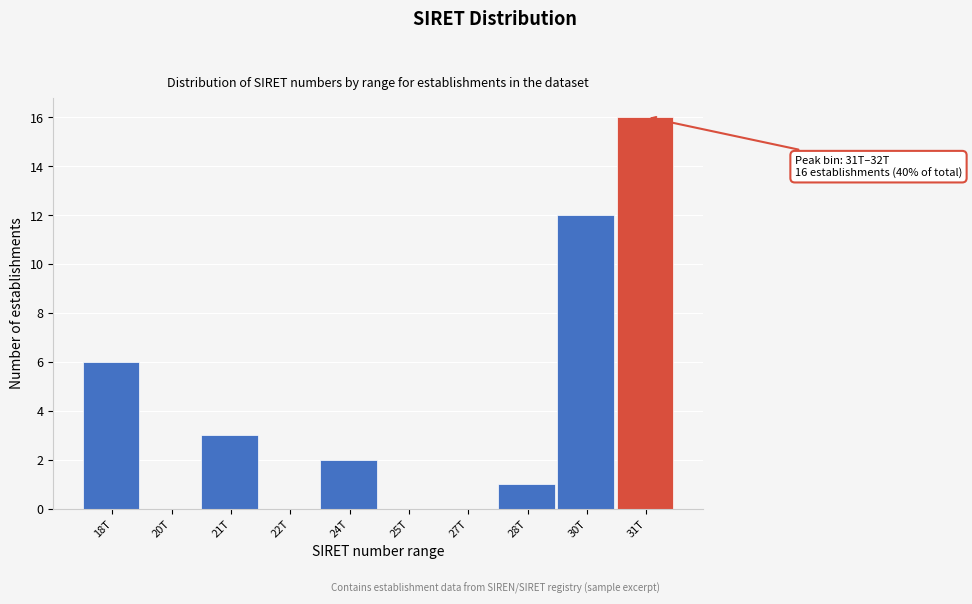

Reading left to right, transcribe all the data shown in this chart.

18T=6	20T=0	21T=3	22T=0	24T=2	25T=0	27T=0	28T=1	30T=12	31T=16